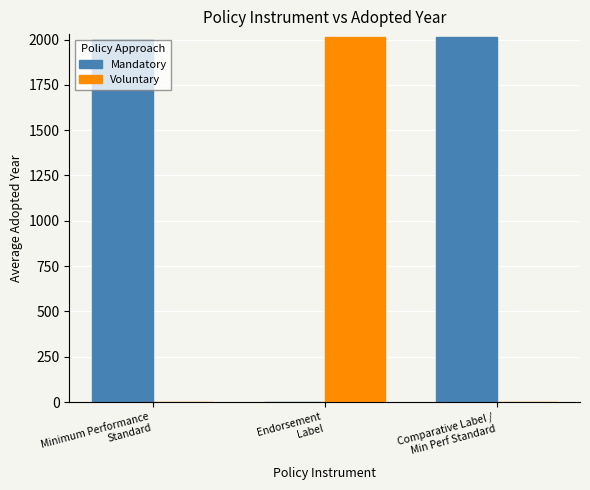

What is the sum of all Mandatory values?

4012.0